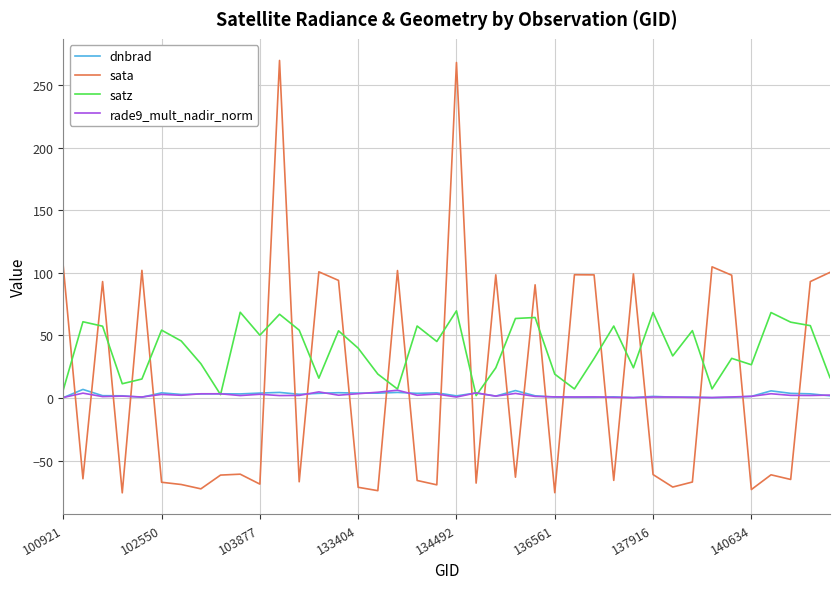

What is the smallest value displayed?

-75.8